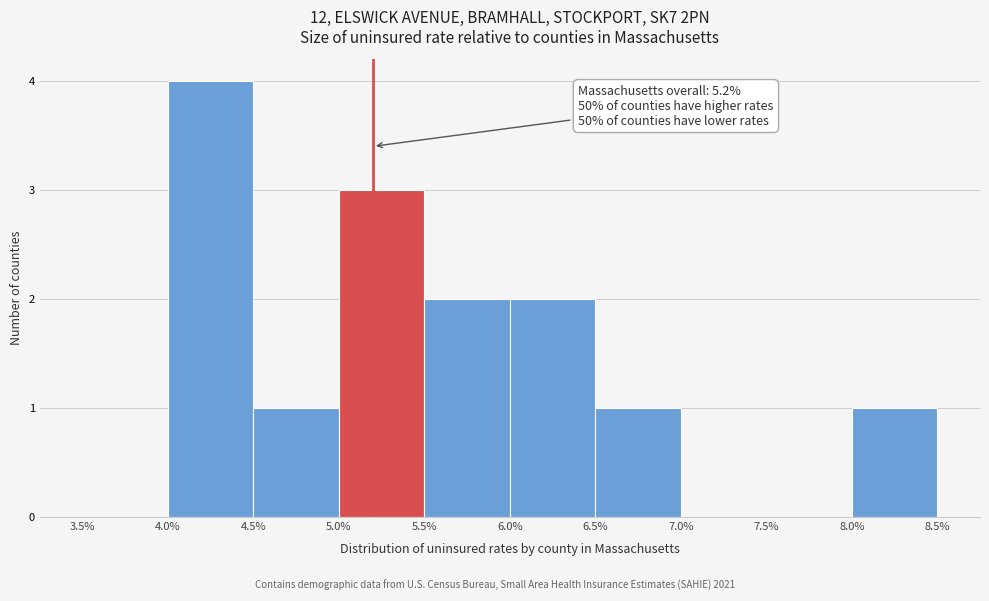

Over which range of the x-axis is the bar tallest?

4.0% to 4.5%